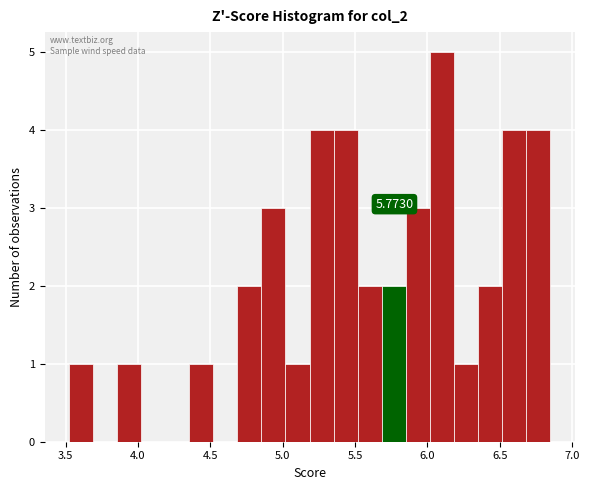

Read against the x-axis, roughly where is the centre of the tallest bar?

6.10